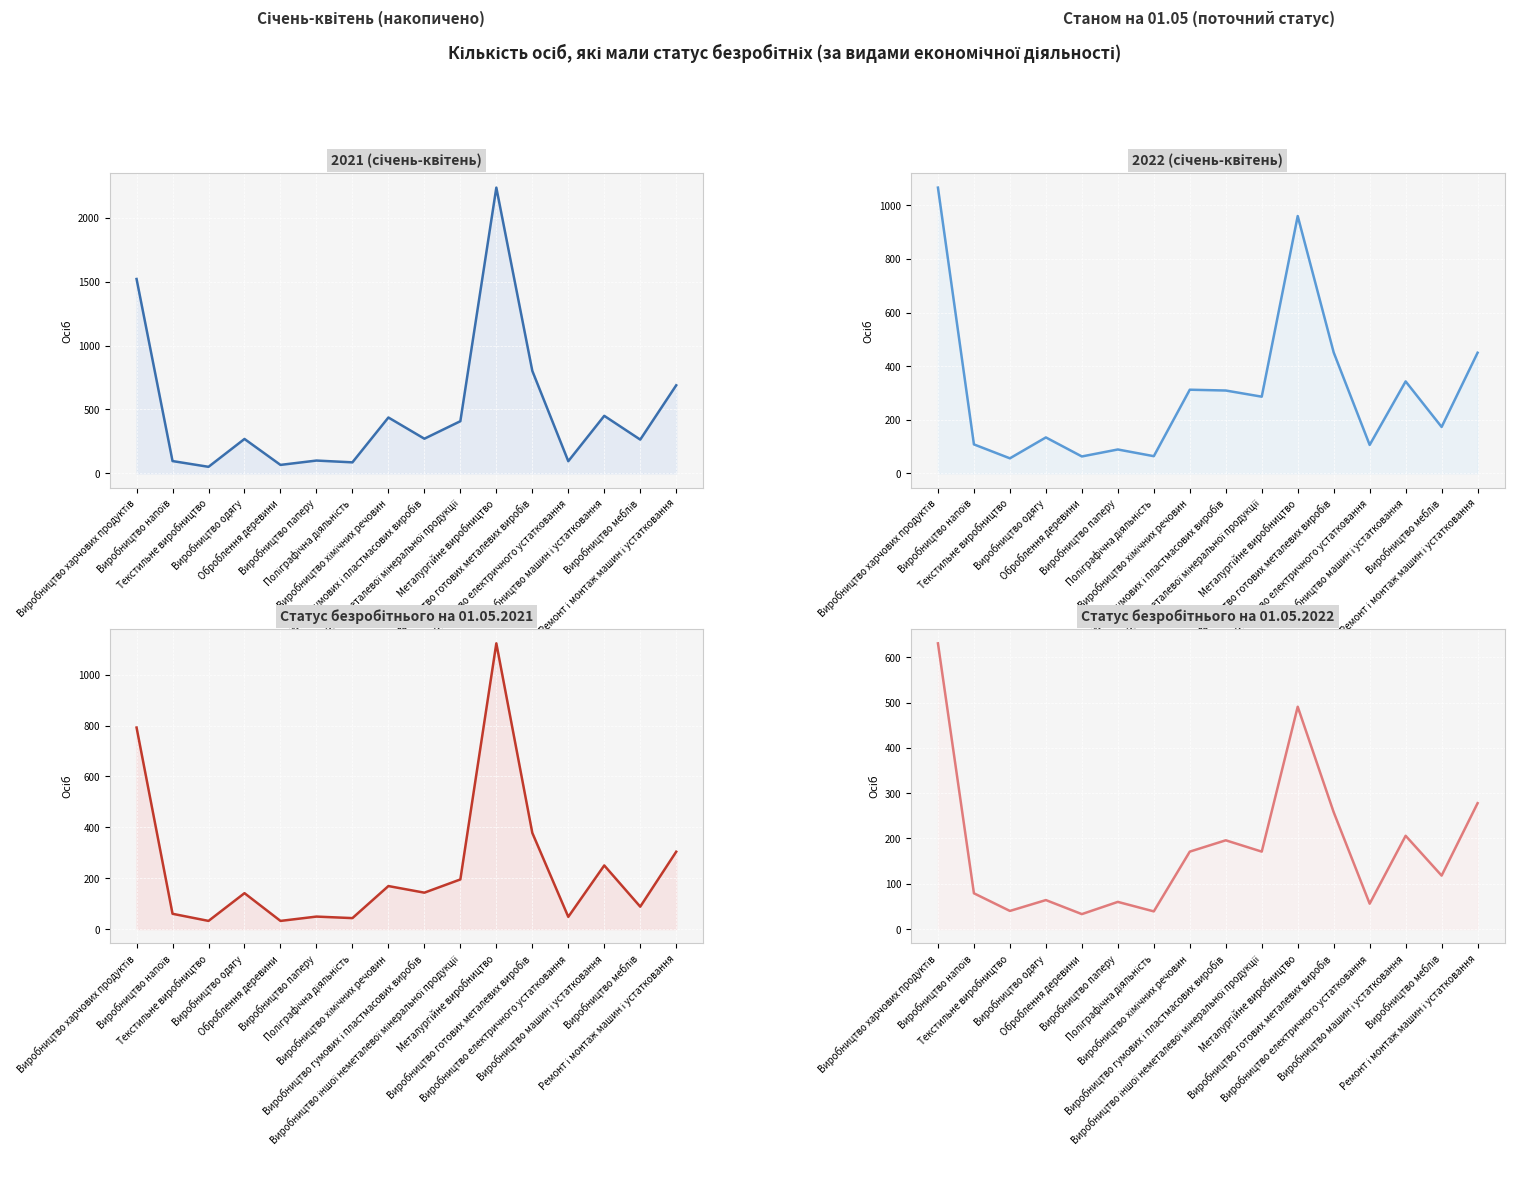

The value of 2022 (січень-квітень) at Виробництво одягу is 134. True or false?

True